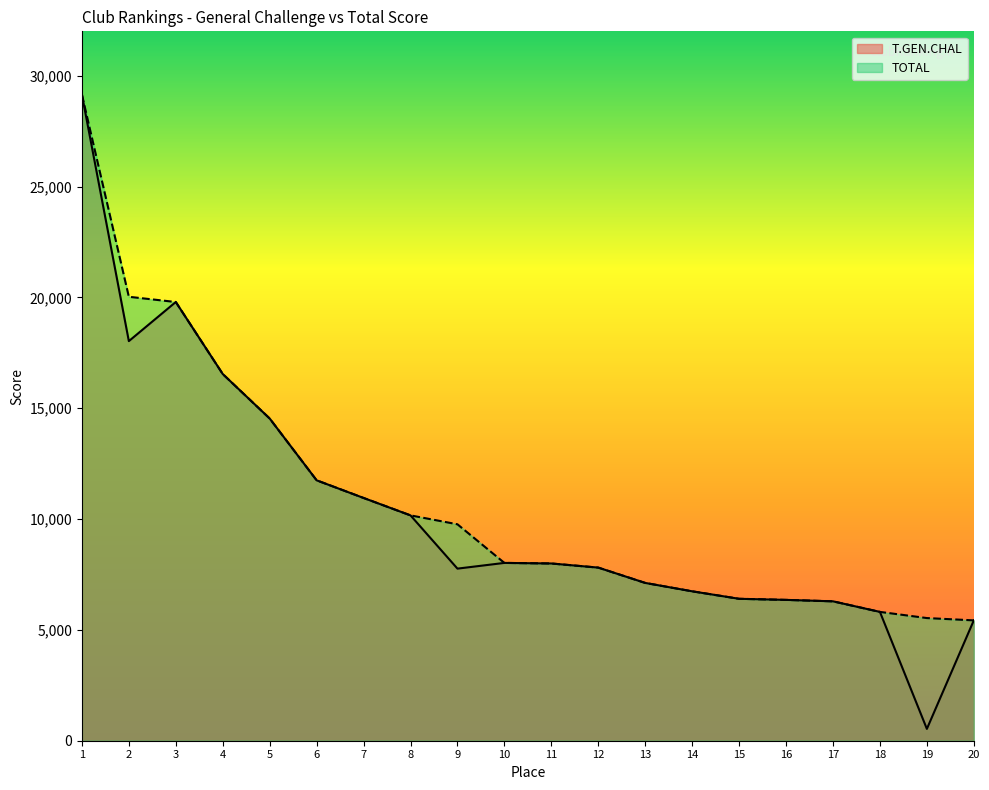

Reading right to left, what are all the values shown in this chart?

T.GEN.CHAL: 5429	533	5811	6288	6353	6402	6740	7118	7809	7995	8021	7763	10165	10951	11747	14535	16542	19790	18026	29147
TOTAL: 5429	5533	5811	6288	6353	6402	6740	7118	7809	7995	8021	9763	10165	10951	11747	14535	16542	19790	20026	29147